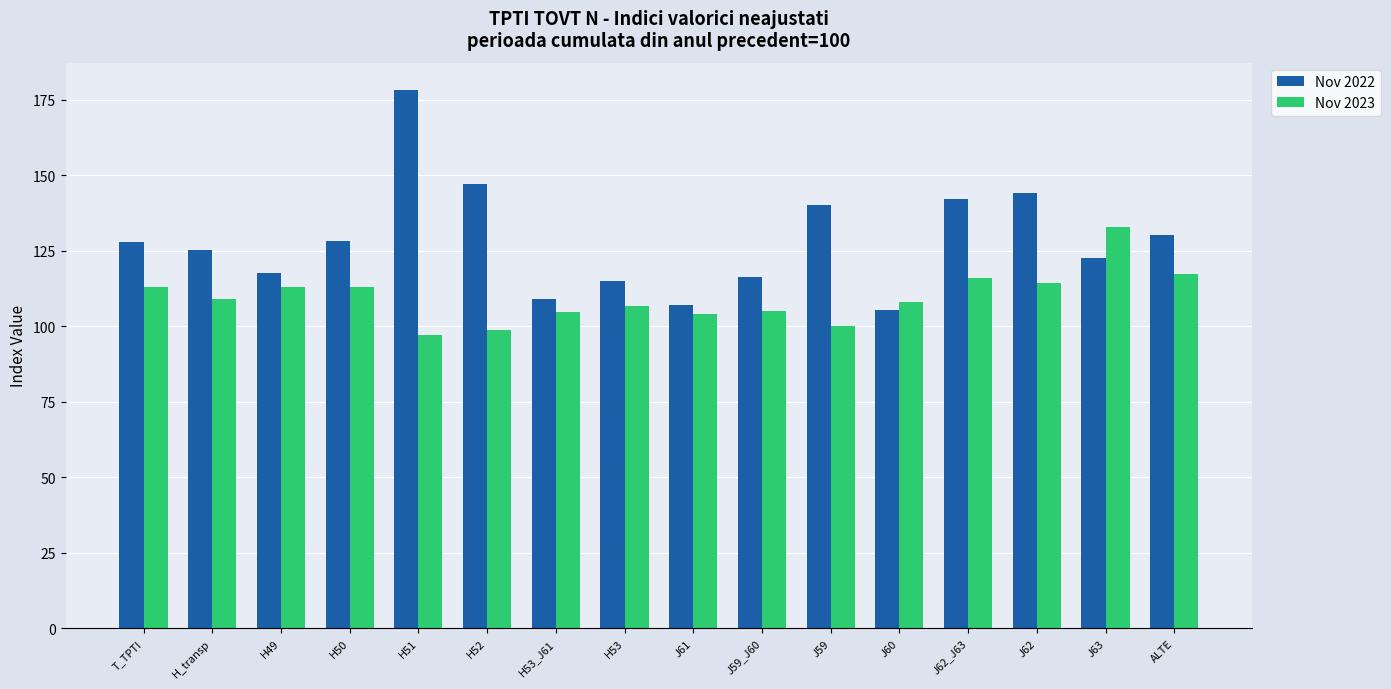

What is the value of the Nov 2023 bar at the 8th from the left?

106.8